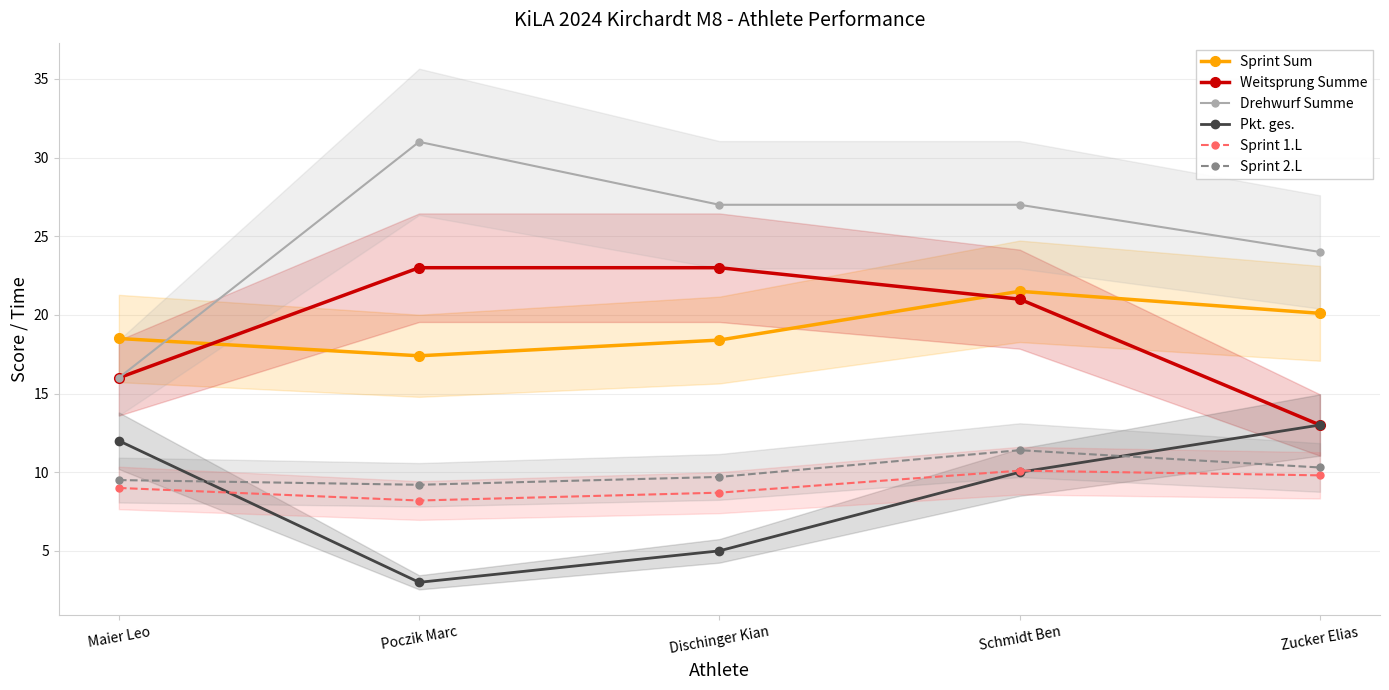

At Schmidt Ben, list the series in order from smallest to largest.

Pkt. ges., Sprint 1.L, Sprint 2.L, Weitsprung Summe, Sprint Sum, Drehwurf Summe